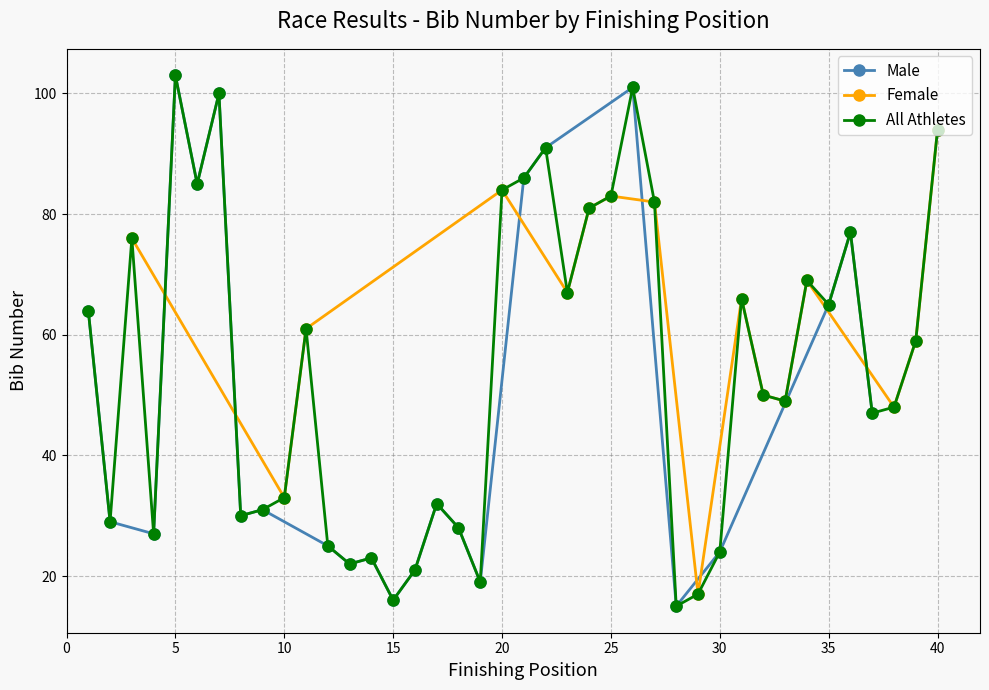

The value of Male at 30 is 24. True or false?

True